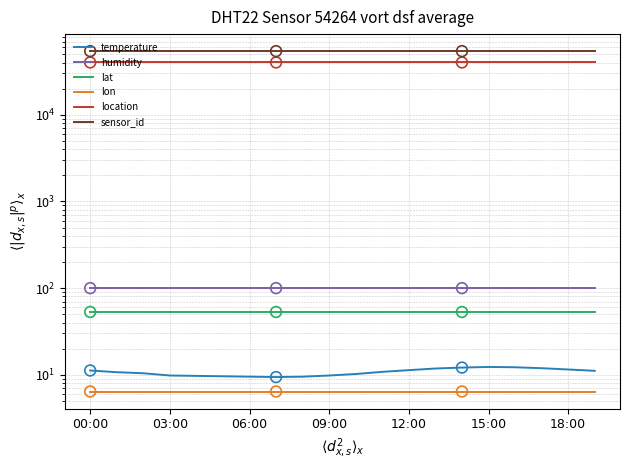

Is the value of location at 06:00 greater than the value of temperature at 03:00?

Yes